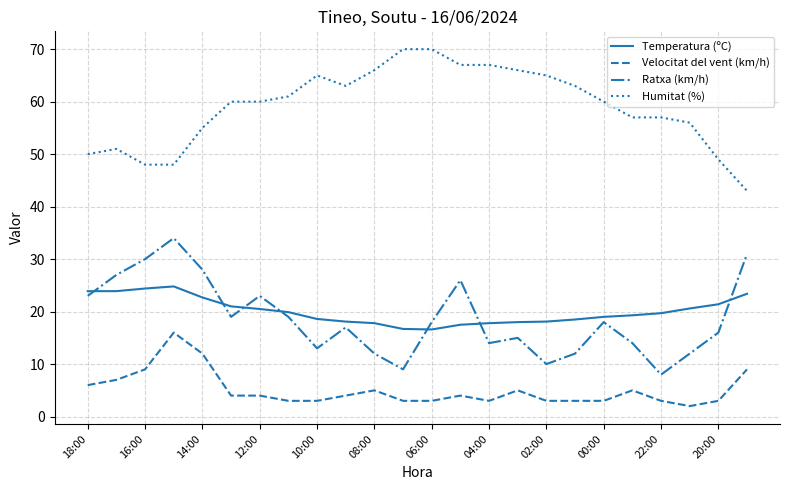

True or false: Humitat (%) and Ratxa (km/h) intersect in this chart.

False